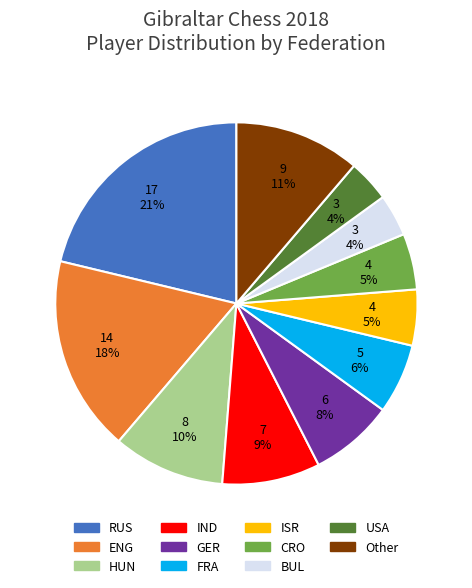

Is there any slice that represents more than half of the pie?

No